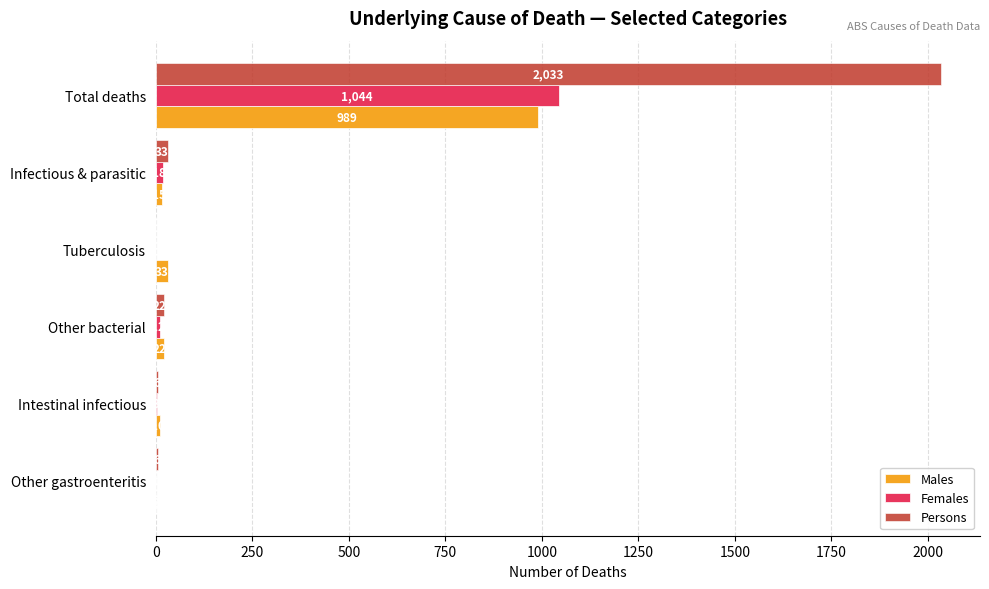

Which series has the largest total across all categories?

Persons